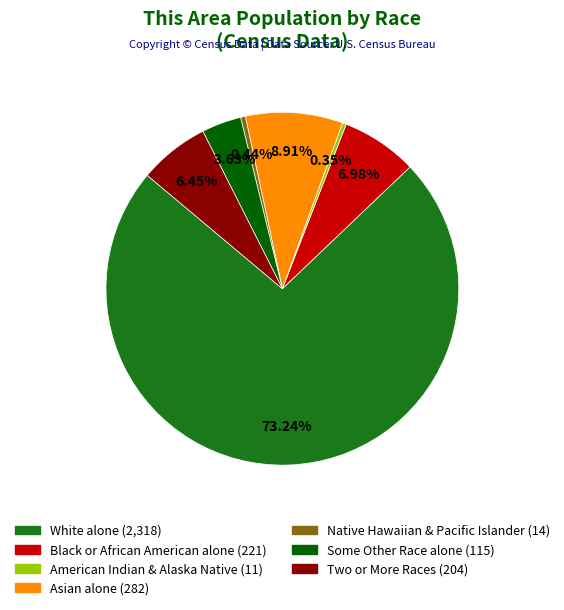

Is there any slice that represents more than half of the pie?

Yes